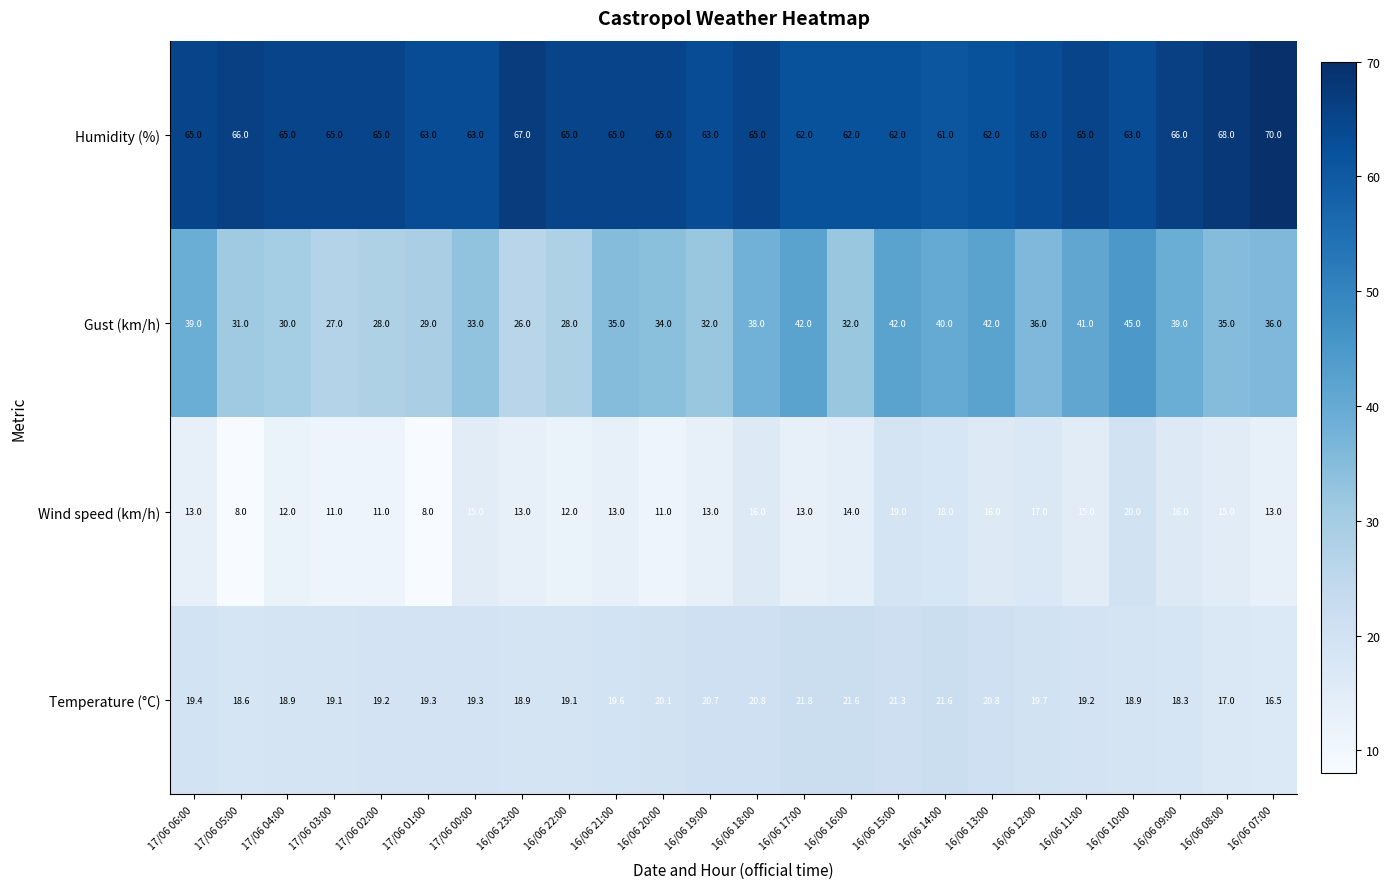

At 16/06 23:00, list the series in order from largest to smallest.

Humidity (%), Gust (km/h), Temperature (°C), Wind speed (km/h)